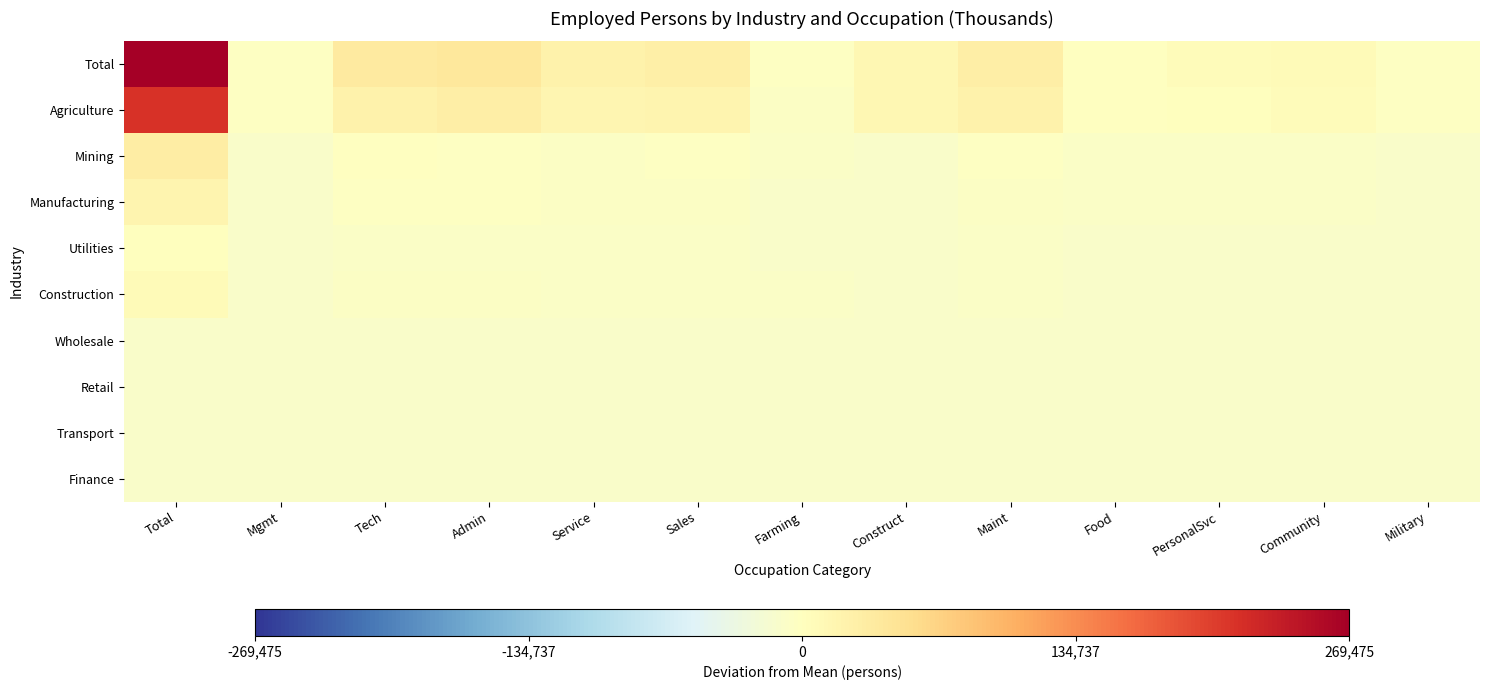

At Farming, list the series in order from largest to smallest.

Total, Agriculture, Mining, Construction, Manufacturing, Utilities, Wholesale, Retail, Finance, Transport